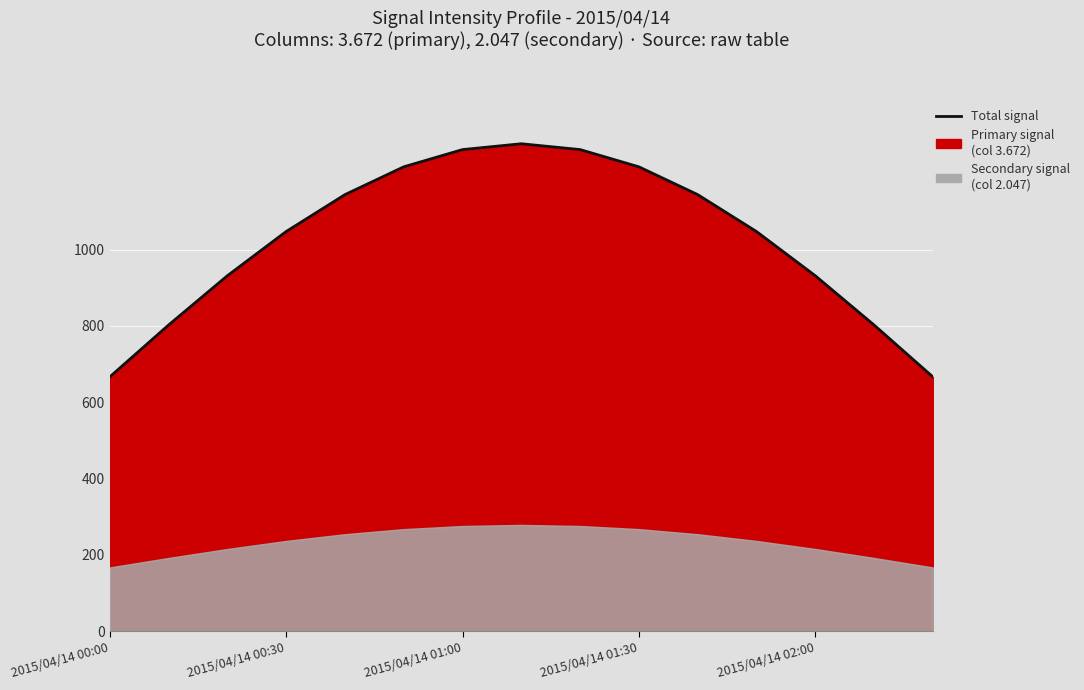

How many values are below 1047?

6